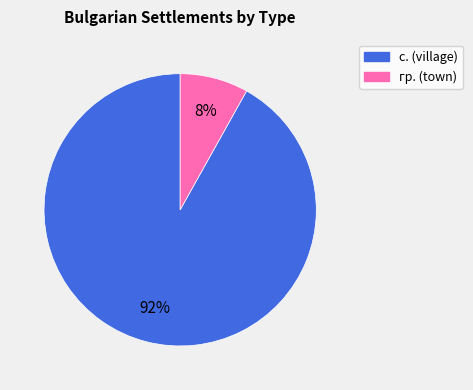

What is the smallest slice in the pie chart?

гр.